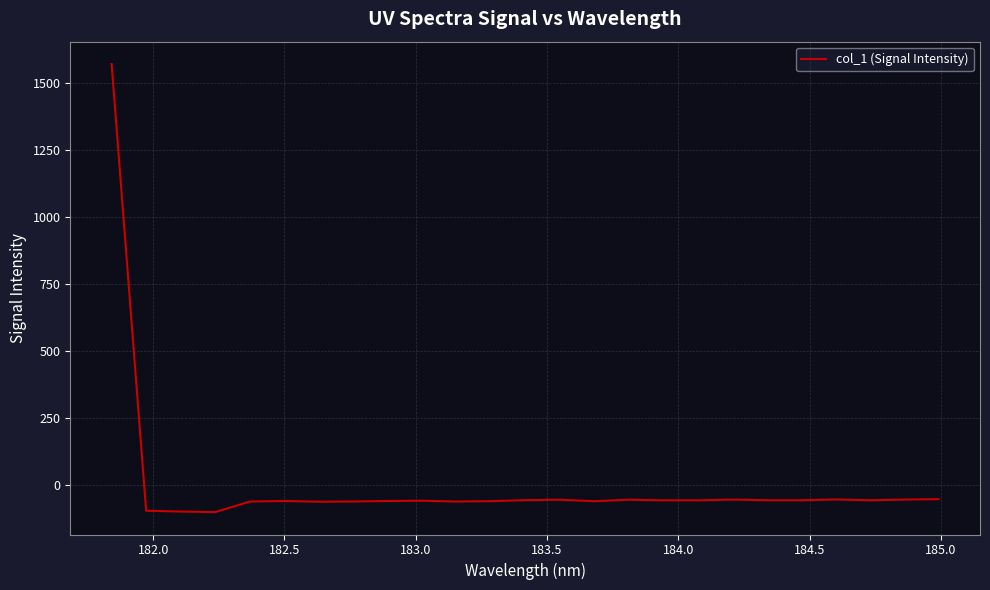

What is the difference between the second highest and minimum values?

48.4